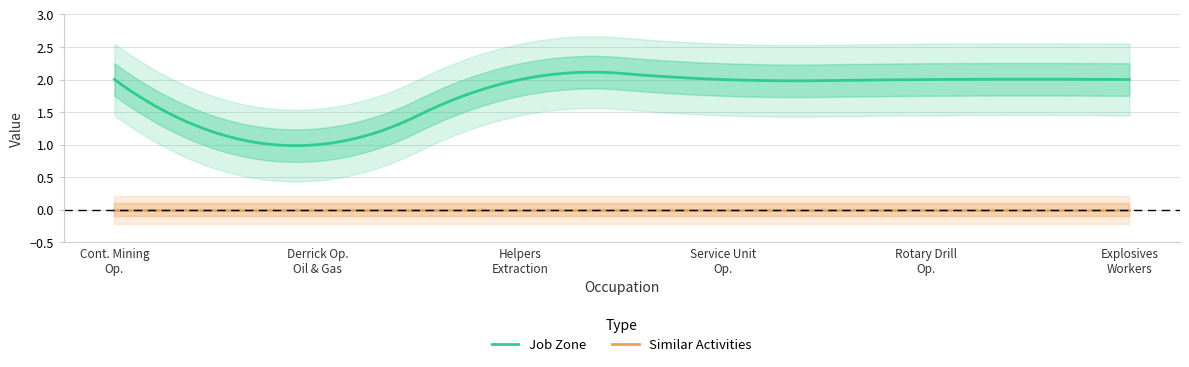

The value of Job Zone at Helpers--Extraction Workers is 2. True or false?

True